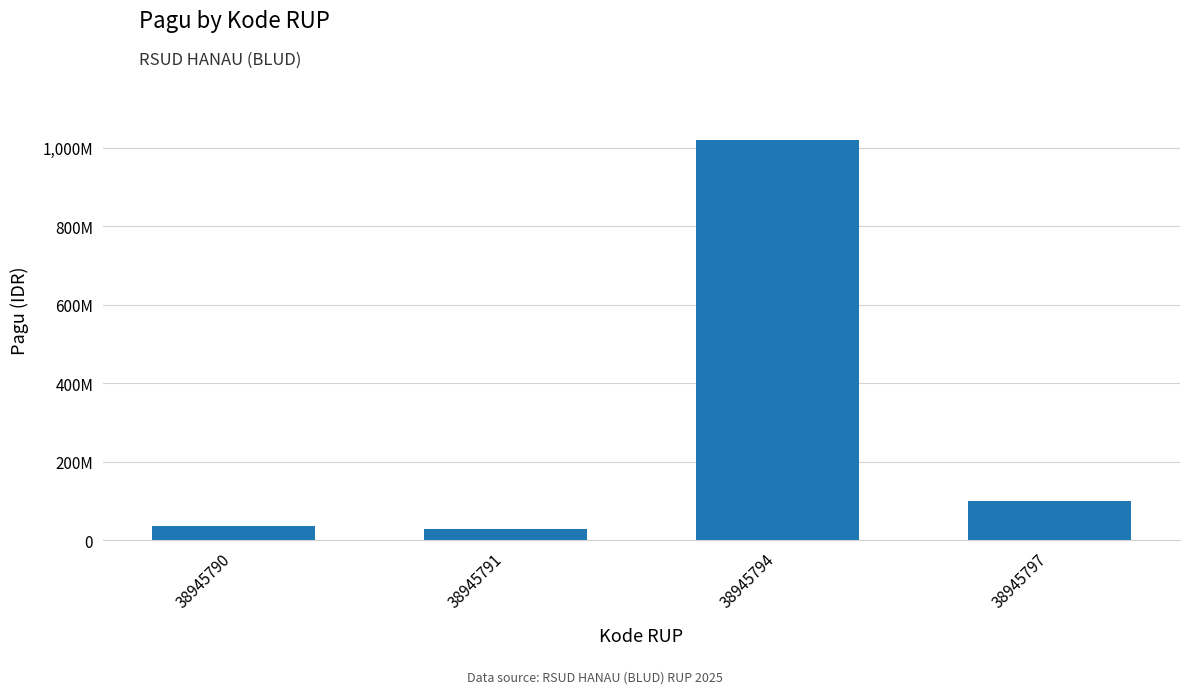

Between 38945791 and 38945797, which is larger?

38945797